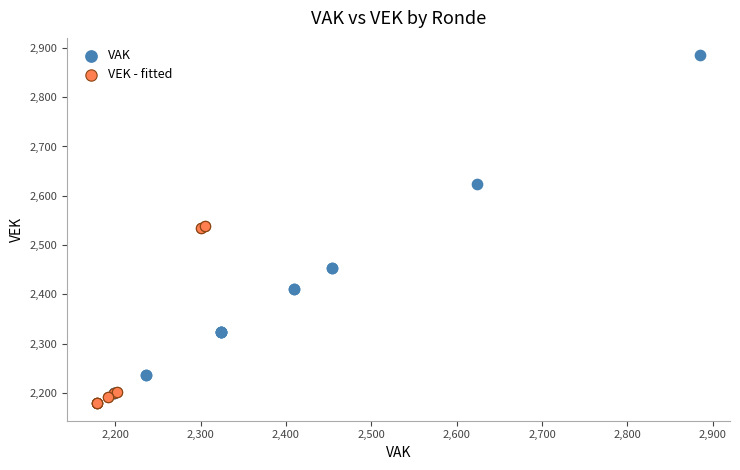

Which series has the largest Y range (max minus min)?

VAK